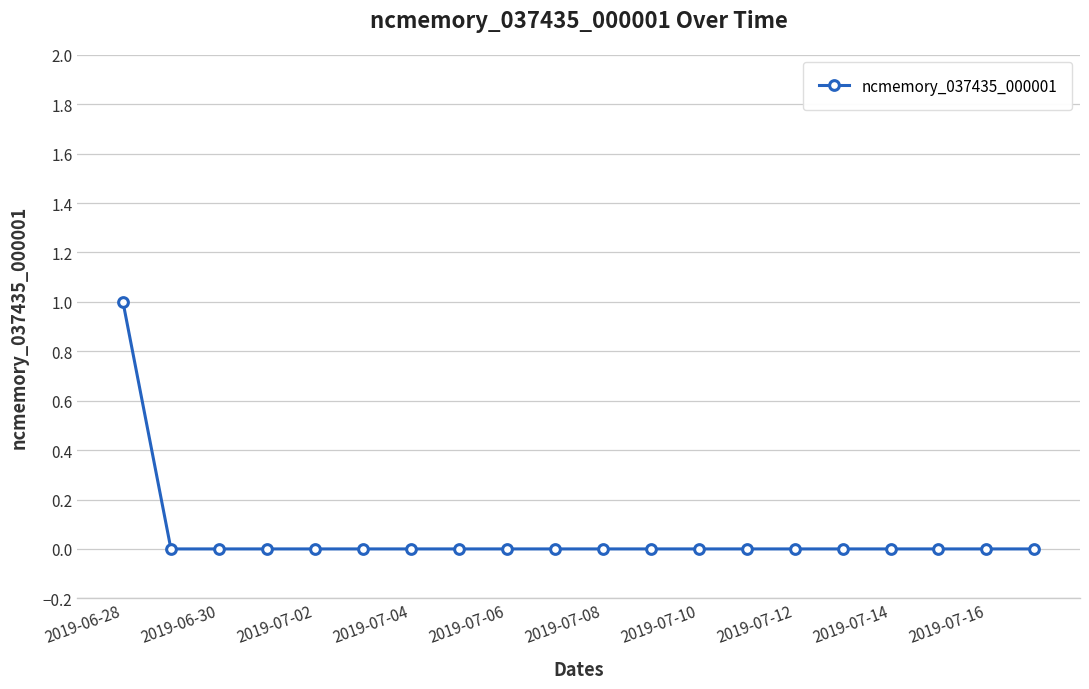

Reading left to right, extract all data points from this chart.

1	0	0	0	0	0	0	0	0	0	0	0	0	0	0	0	0	0	0	0